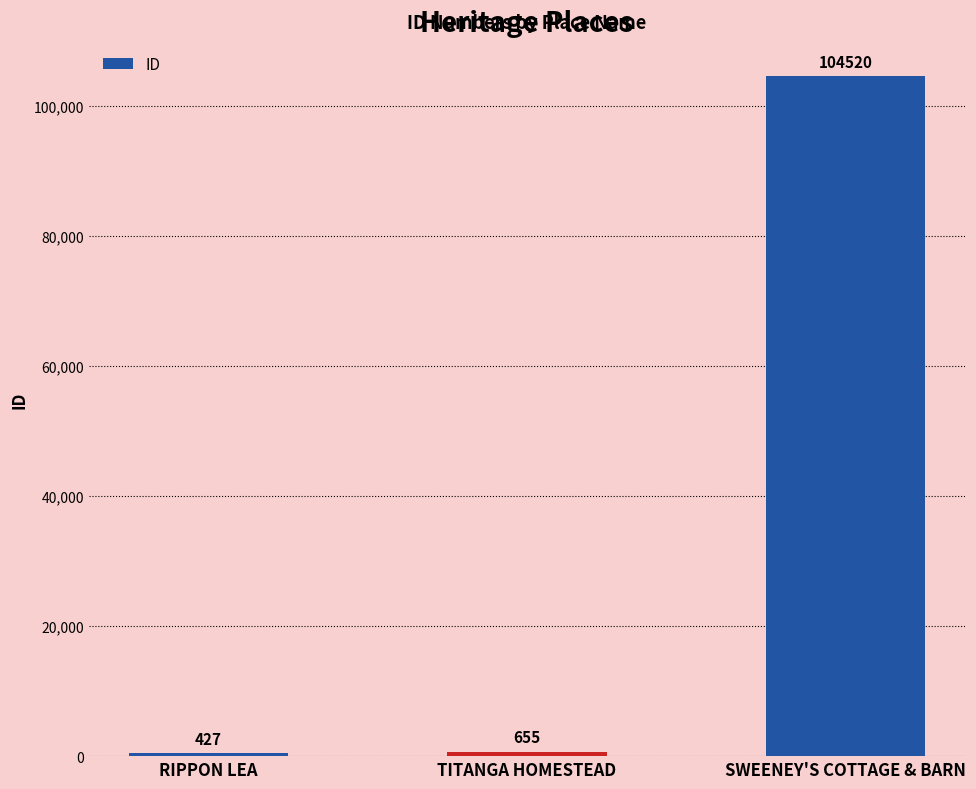

Rank the categories by value from highest to lowest.

SWEENEY'S COTTAGE & BARN, TITANGA HOMESTEAD, RIPPON LEA